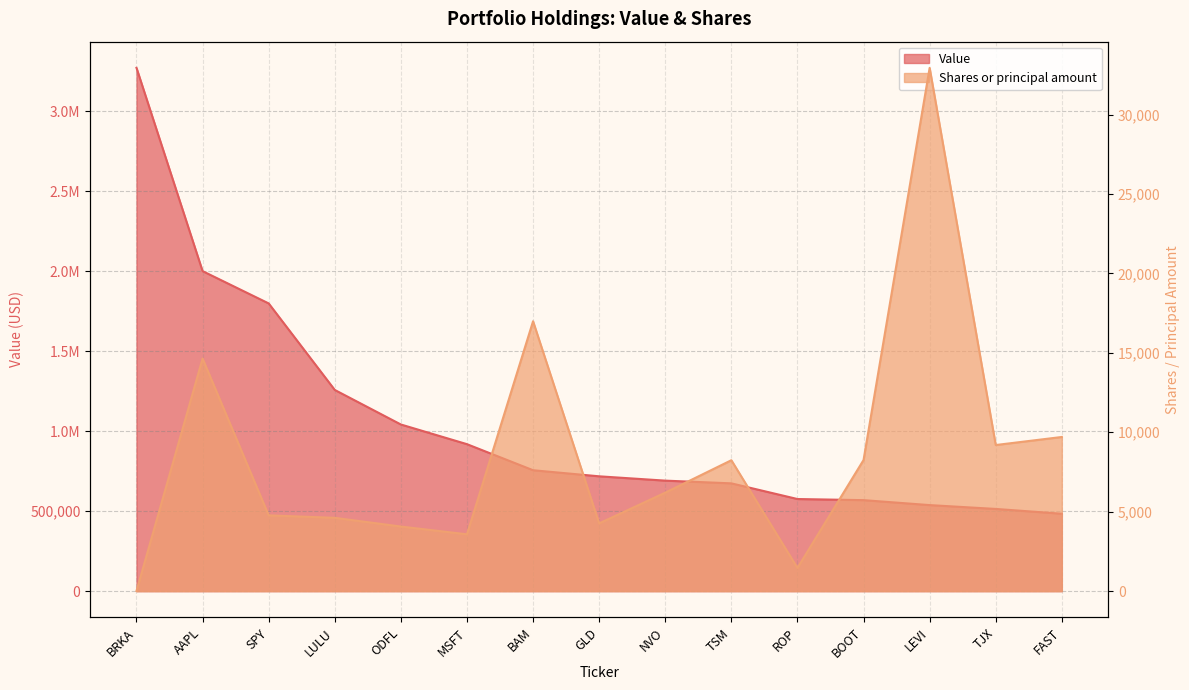

Reading right to left, list all the values displayed in this chart.

Value: FAST=484000	TJX=514000	LEVI=538000	BOOT=569000	ROP=576000	TSM=674000	NVO=691000	GLD=718000	BAM=756000	MSFT=919000	ODFL=1042000	LULU=1258000	SPY=1799000	AAPL=2001000	BRKA=3272000
Shares or principal amount: FAST=9704	TJX=9197	LEVI=32939	BOOT=8253	ROP=1460	TSM=8240	NVO=6200	GLD=4265	BAM=16989	MSFT=3578	ODFL=4067	LULU=4615	SPY=4770	AAPL=14638	BRKA=8